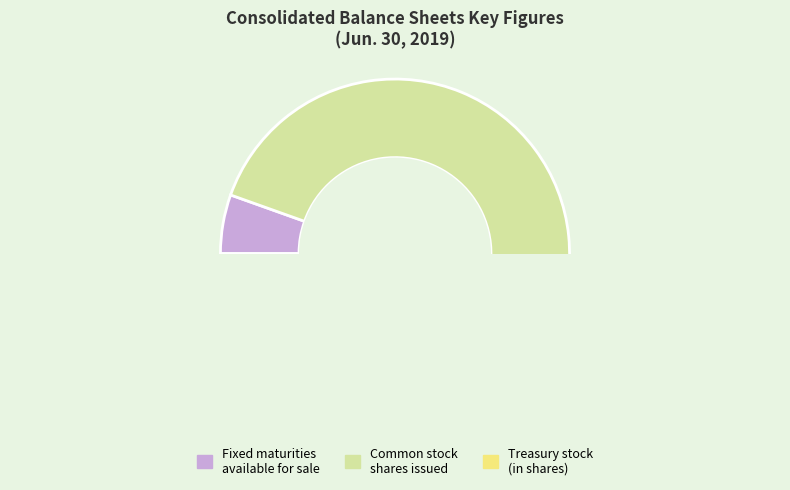

Does Common stock, shares issued represent more than half of the total?

Yes